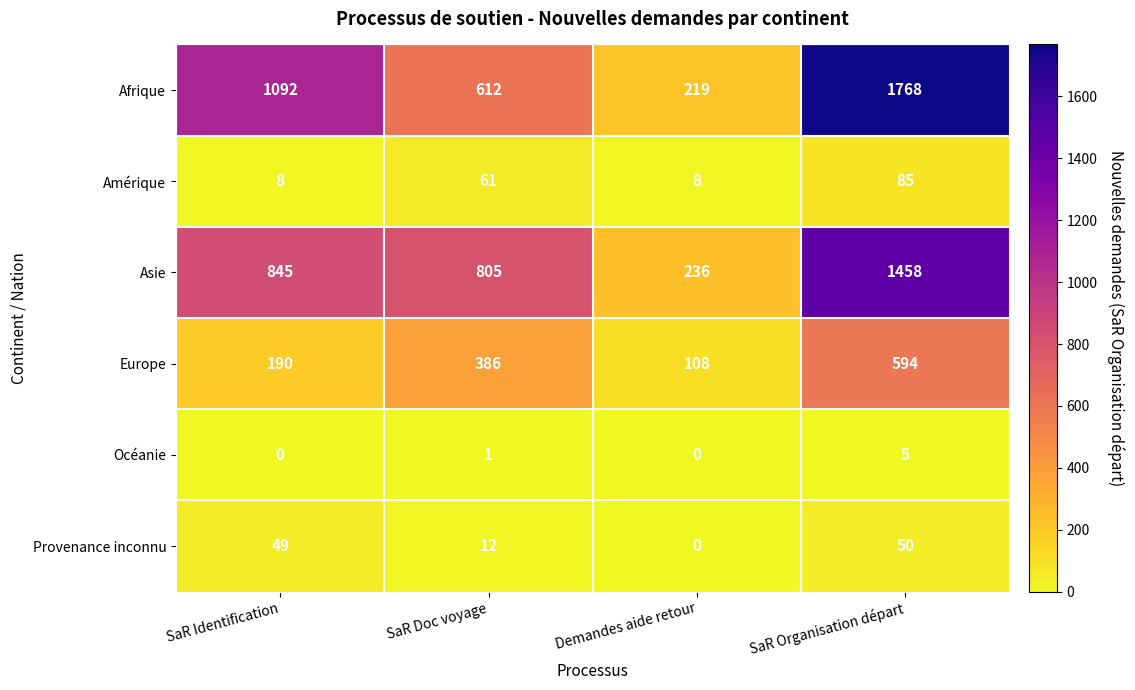

What is the difference between the highest and lowest values at SaR Doc voyage?

804